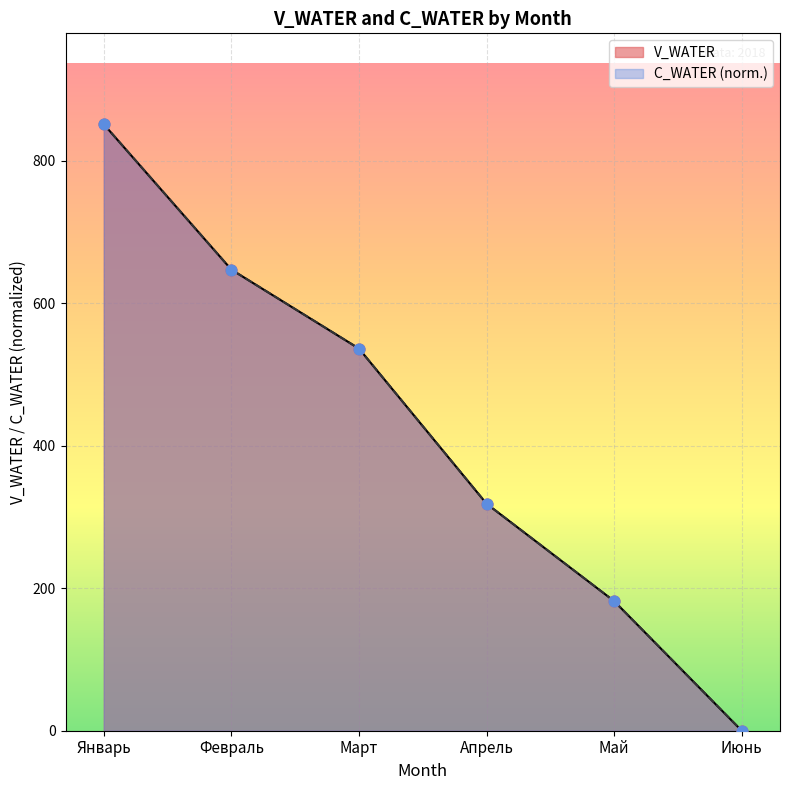

Which series contains the lowest Y value?

V_WATER